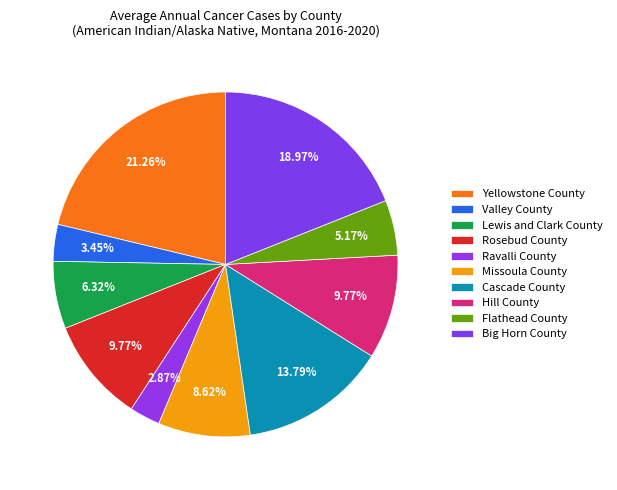

Which category has the biggest portion of the pie?

Yellowstone County